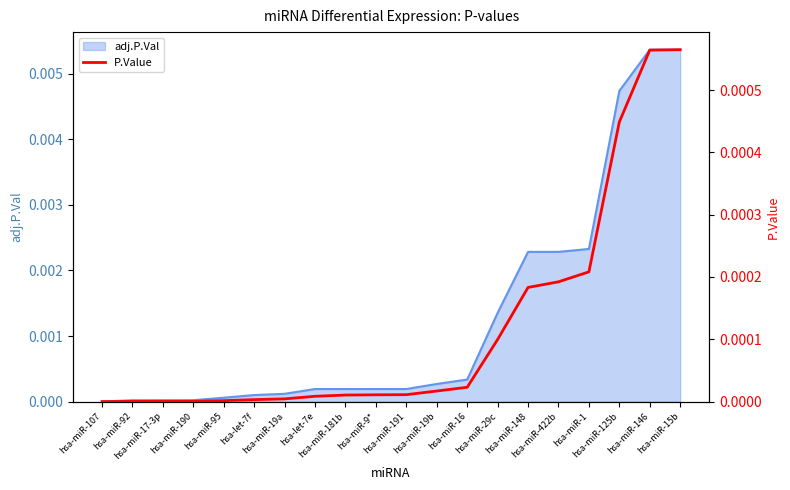

Between hsa-miR-17-3p and hsa-miR-92, which is larger?

hsa-miR-17-3p